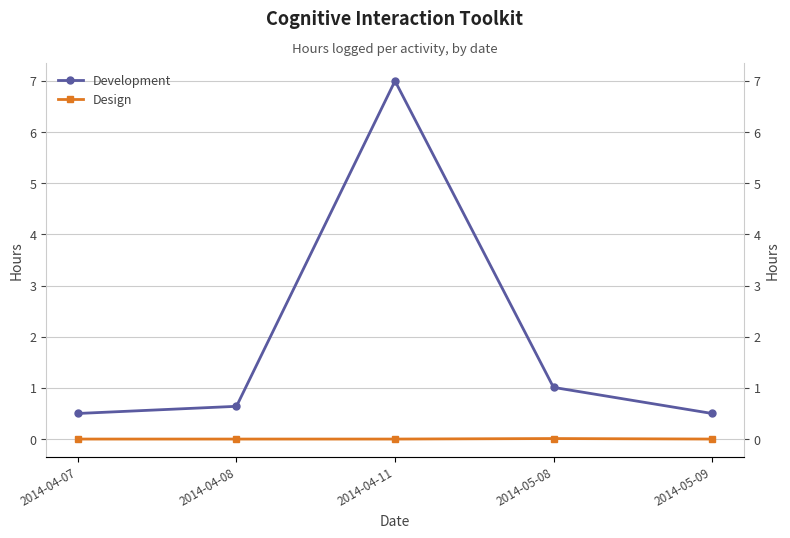

At how many categories does at least one series exceed 1?

2